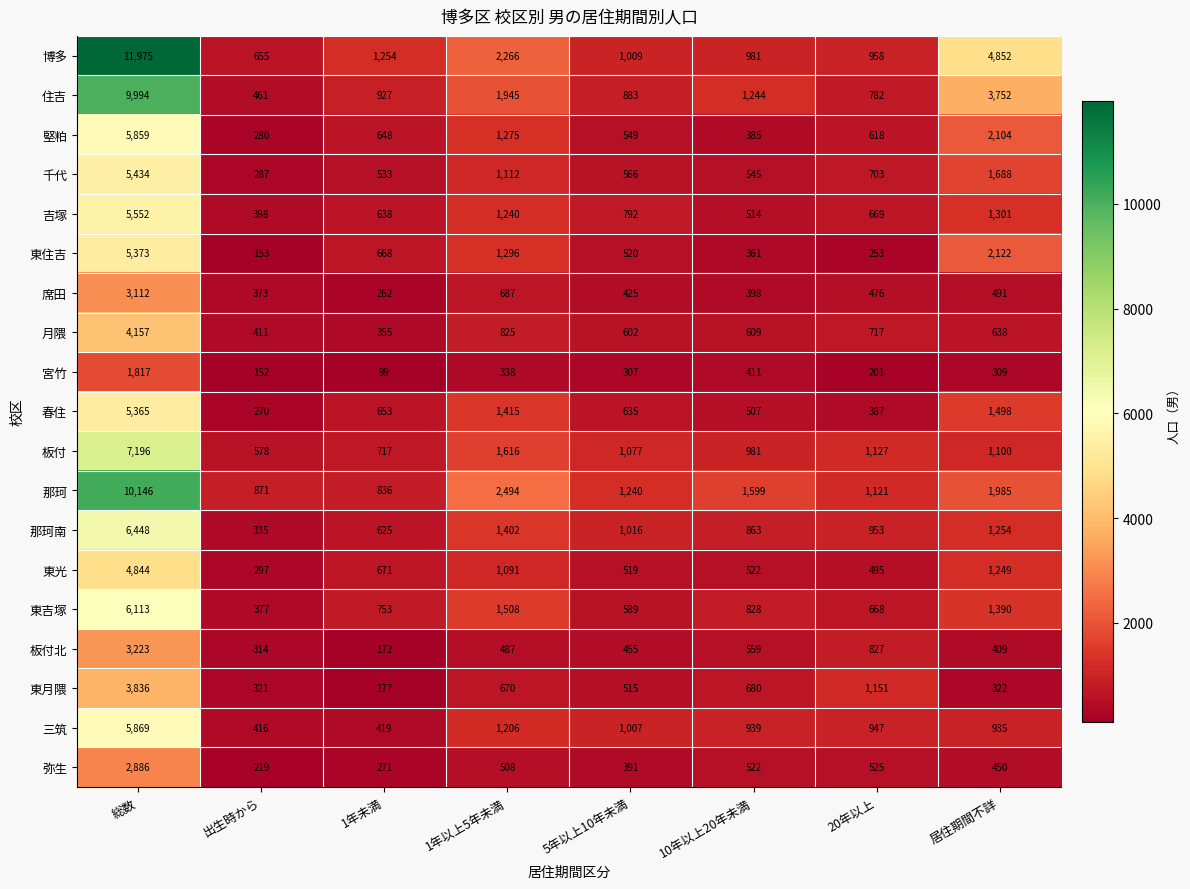

At how many categories does at least one series exceed 6810?

1